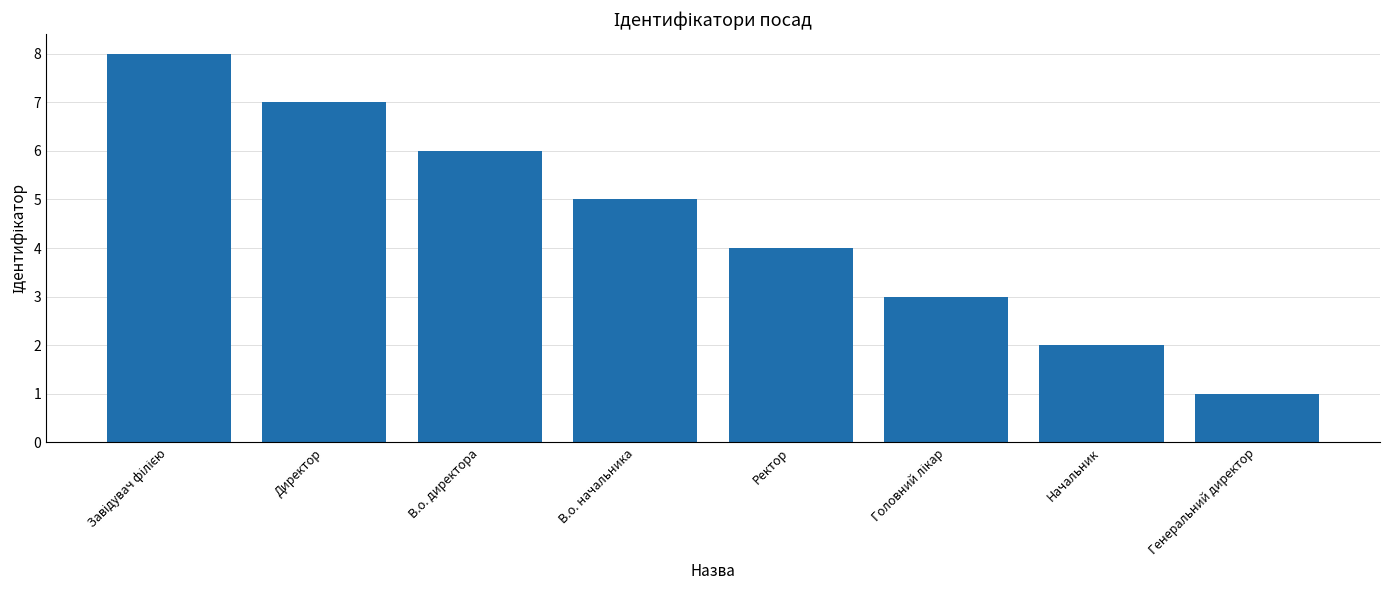

How many series are shown in this chart?

1